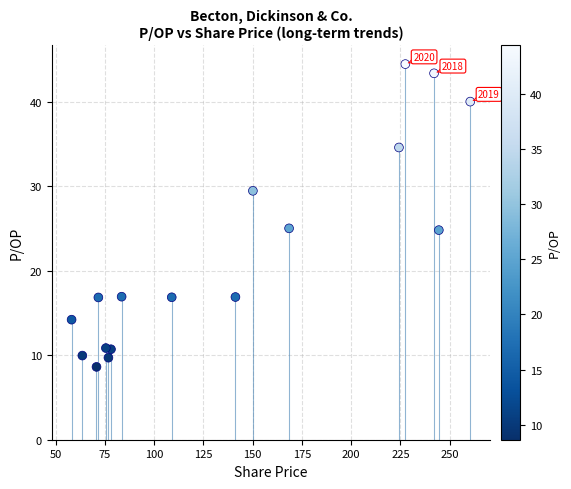

What is the range of Y values (max minus min)?

35.8